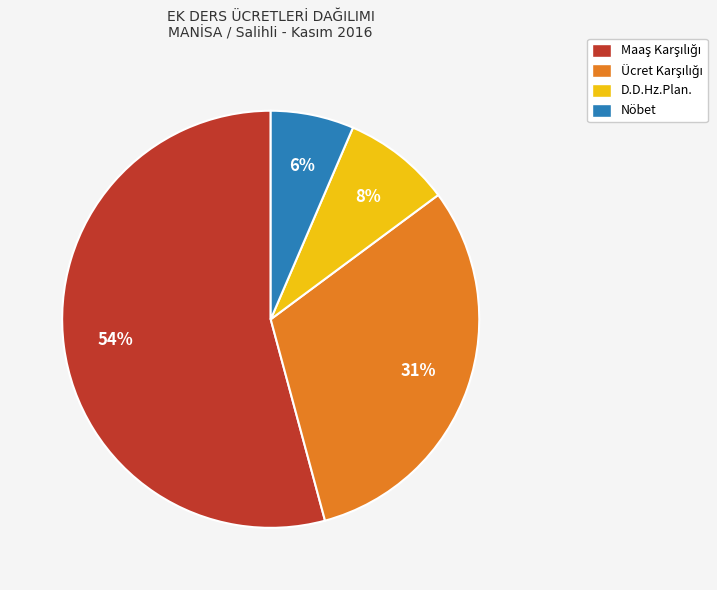

True or false: D.D.Hz.Plan. accounts for 8% of the total.

True